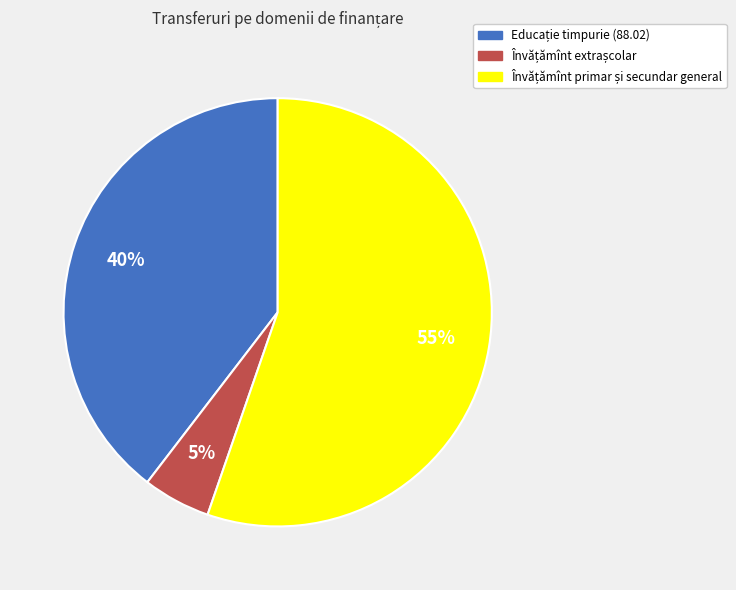

Does any single category account for the majority?

Yes